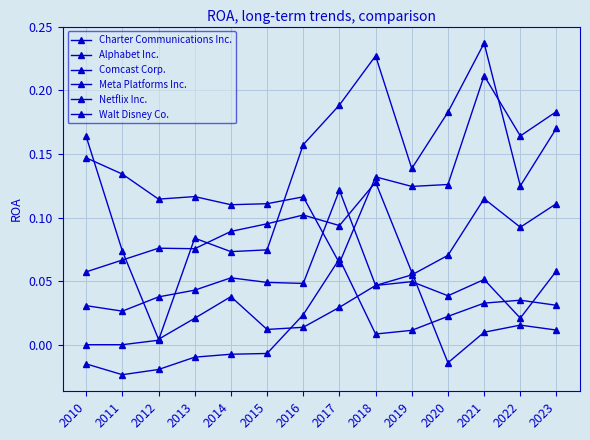

Is it true that Walt Disney Co. equals 0.1 at 2018?

False